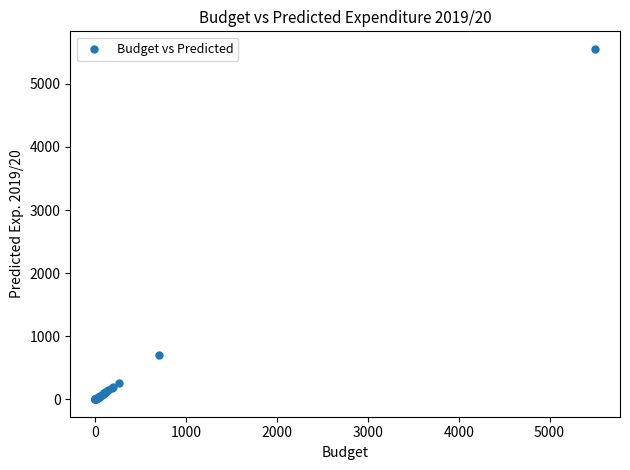

What Y value in the scatter plot is closest to 2777?

700.0